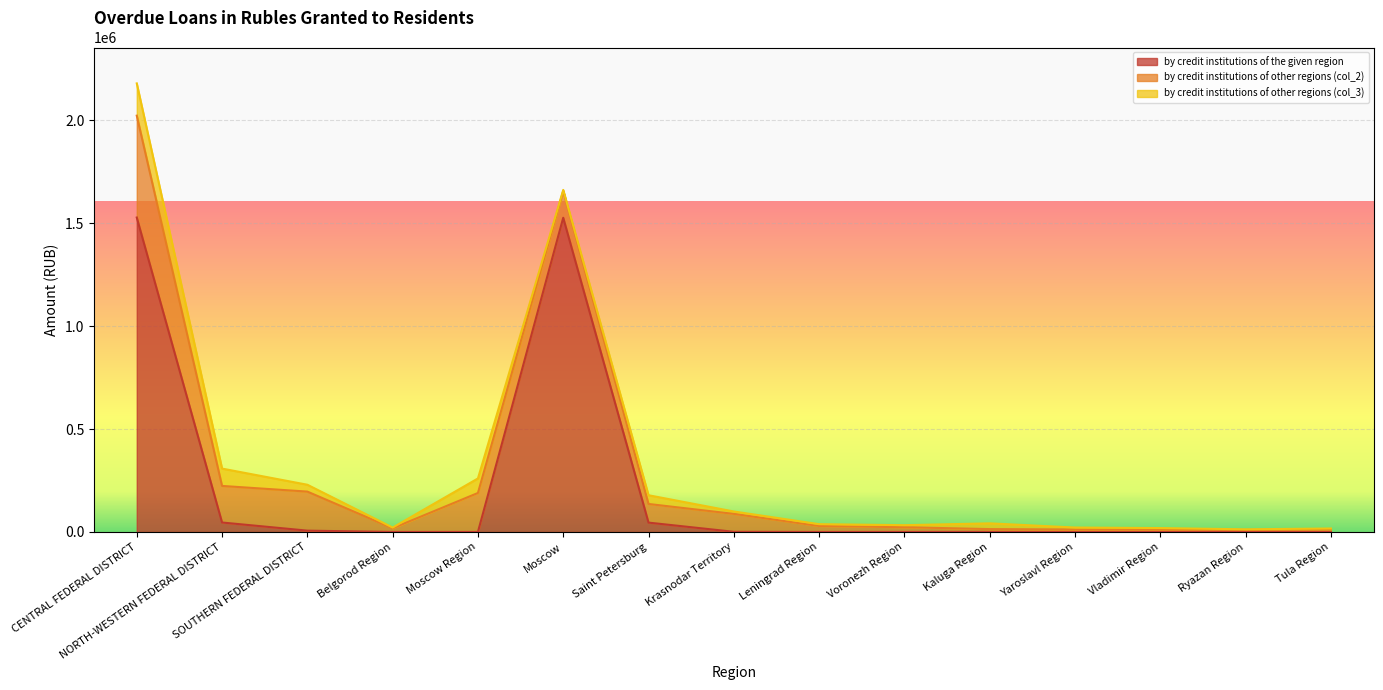

Where is the first local maximum for by credit institutions of other regions (col_2)?

SOUTHERN FEDERAL DISTRICT